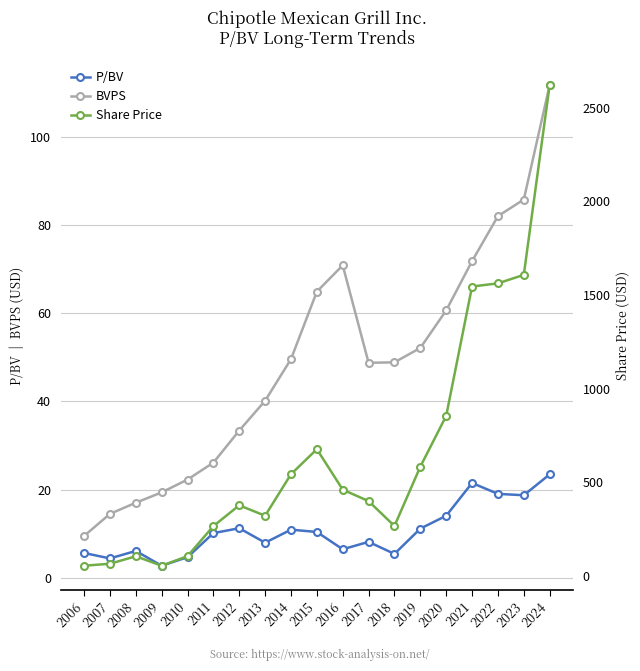

True or false: P/BV and BVPS intersect in this chart.

False